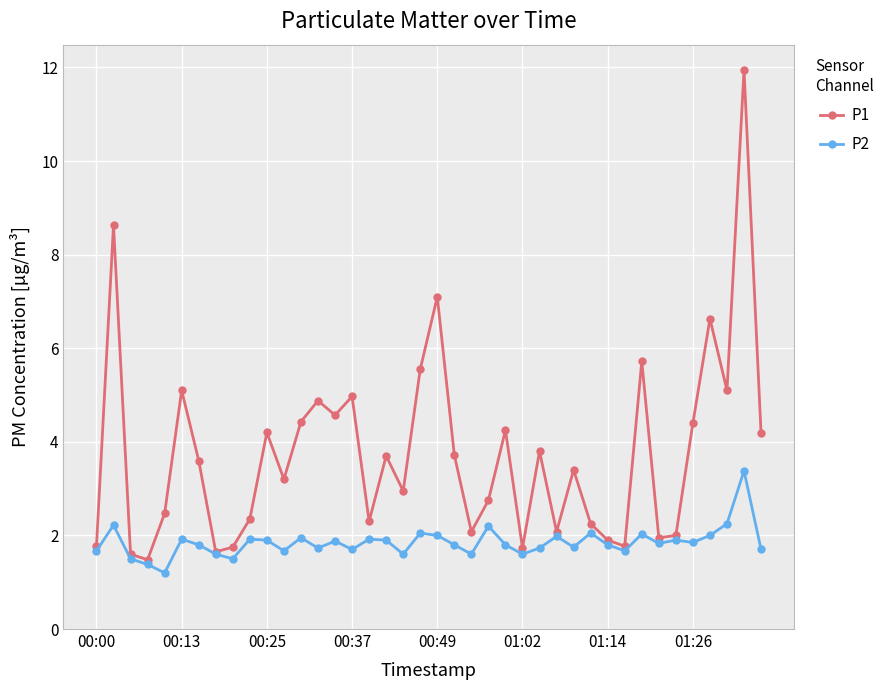

Which series has the largest total across all categories?

P1